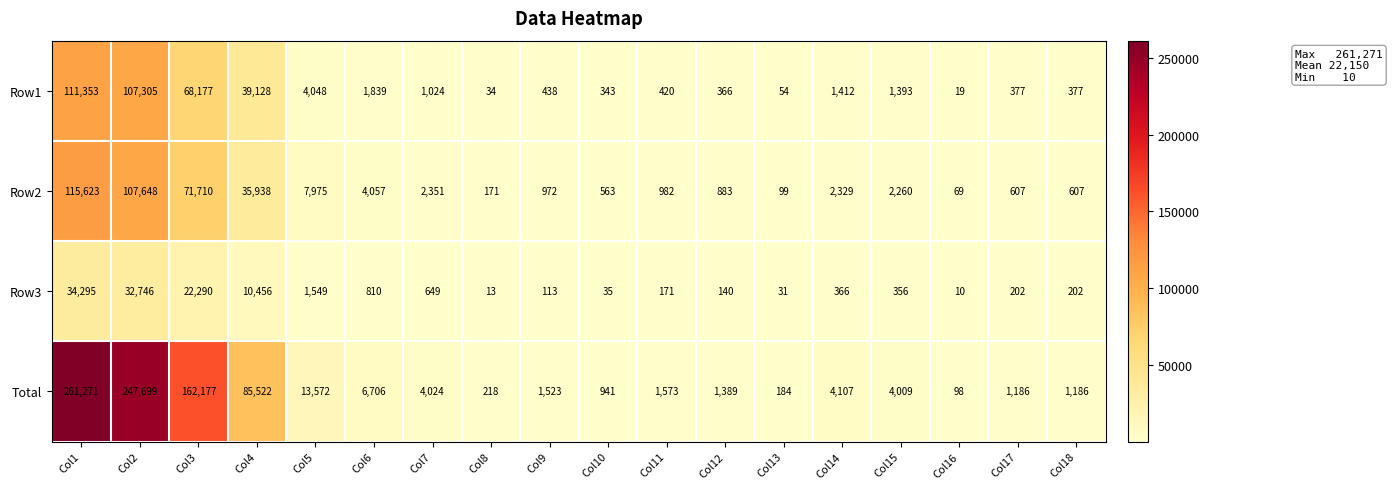

What is the difference between the highest and lowest values at Col10?

906